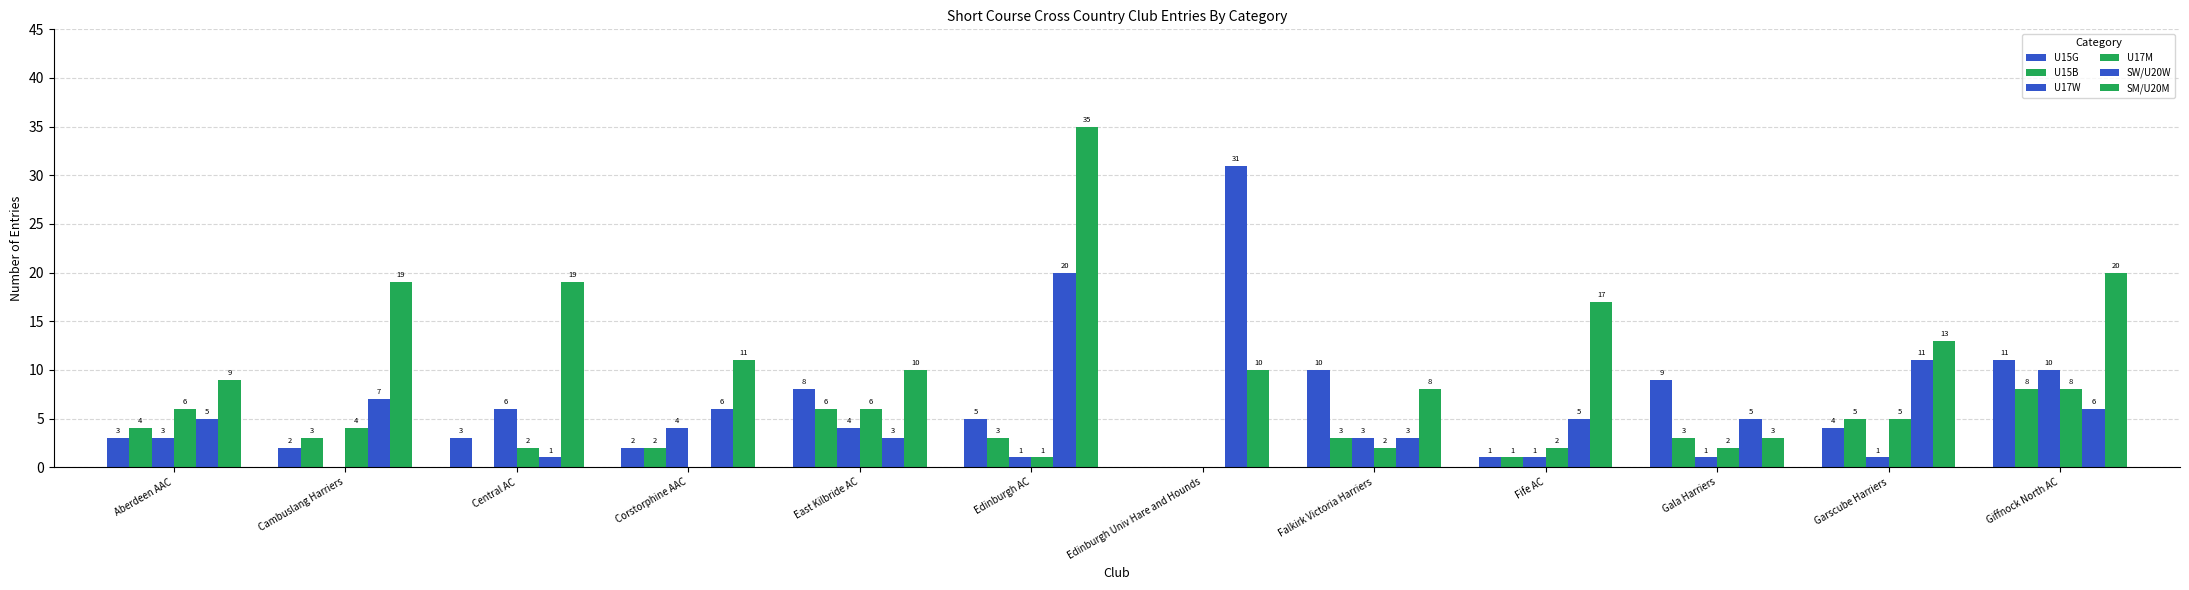

At which label does U17M reach its peak?

Giffnock North AC